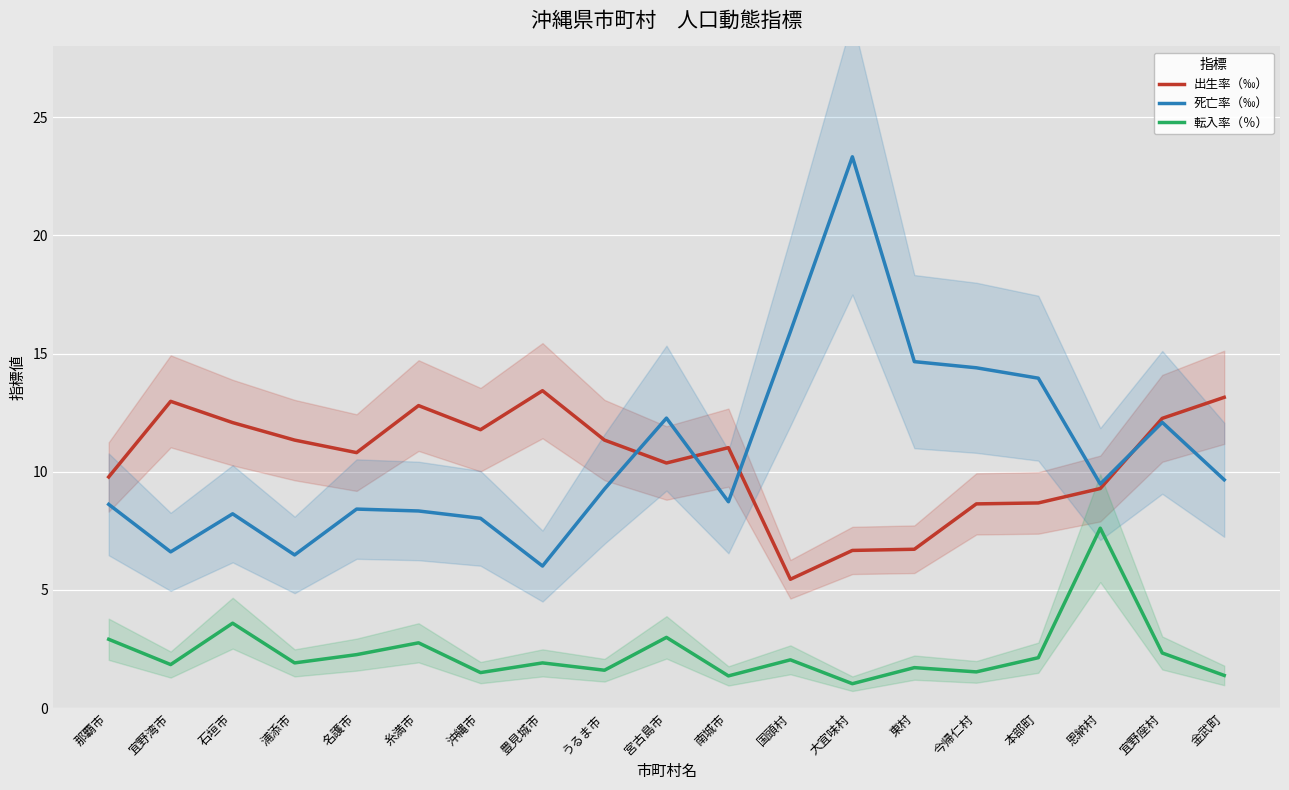

In 死亡率（‰）, how many points are higher than both neighbors (excluding endpoints)?

5